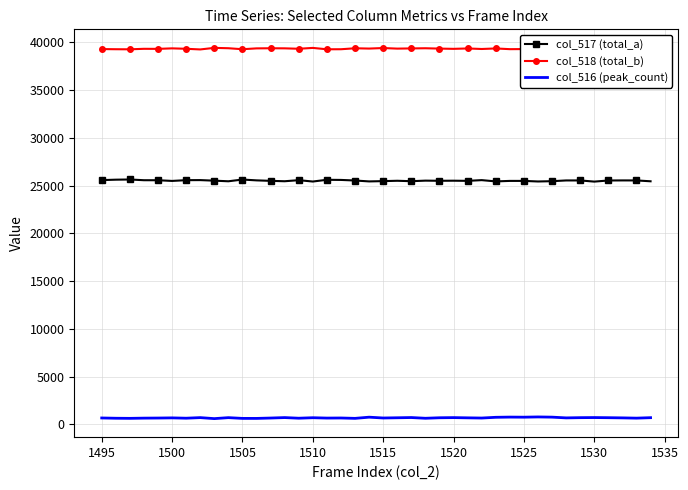

True or false: col_517 (total_a) and col_516 (peak_count) cross at least once.

False